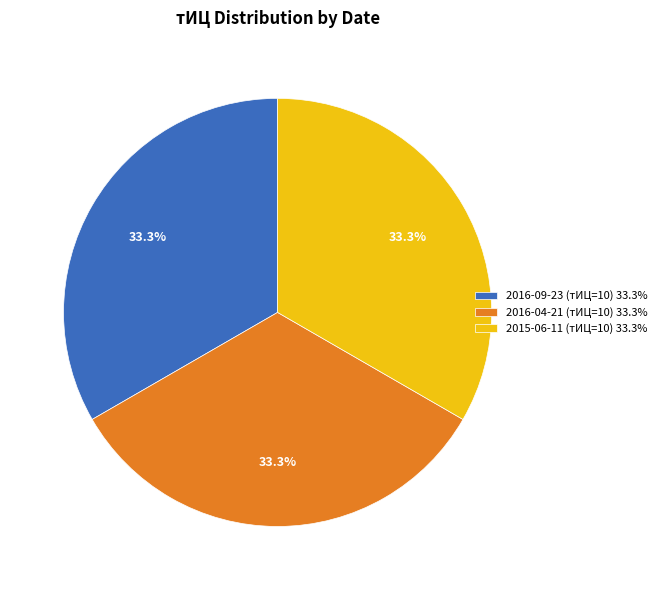

How many slices are in this pie chart?

3